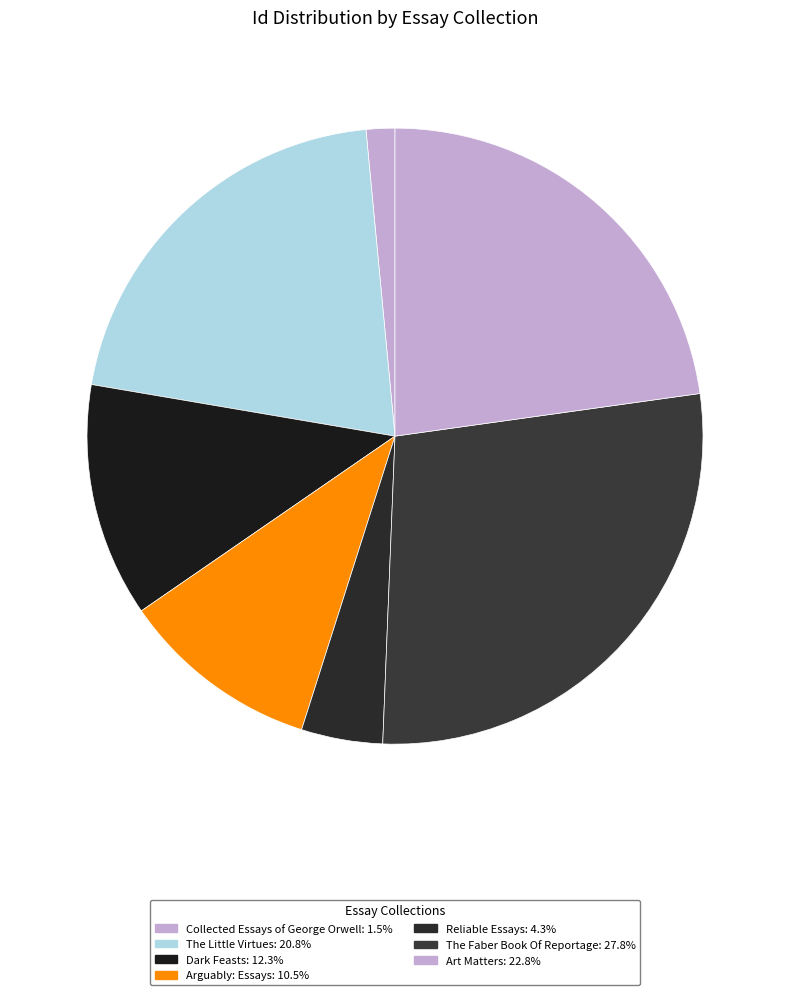

Rank the categories by value from highest to lowest.

The Faber Book Of Reportage, Art Matters, The Little Virtues, Dark Feasts, Arguably: Essays, Reliable Essays, Collected Essays of George Orwell